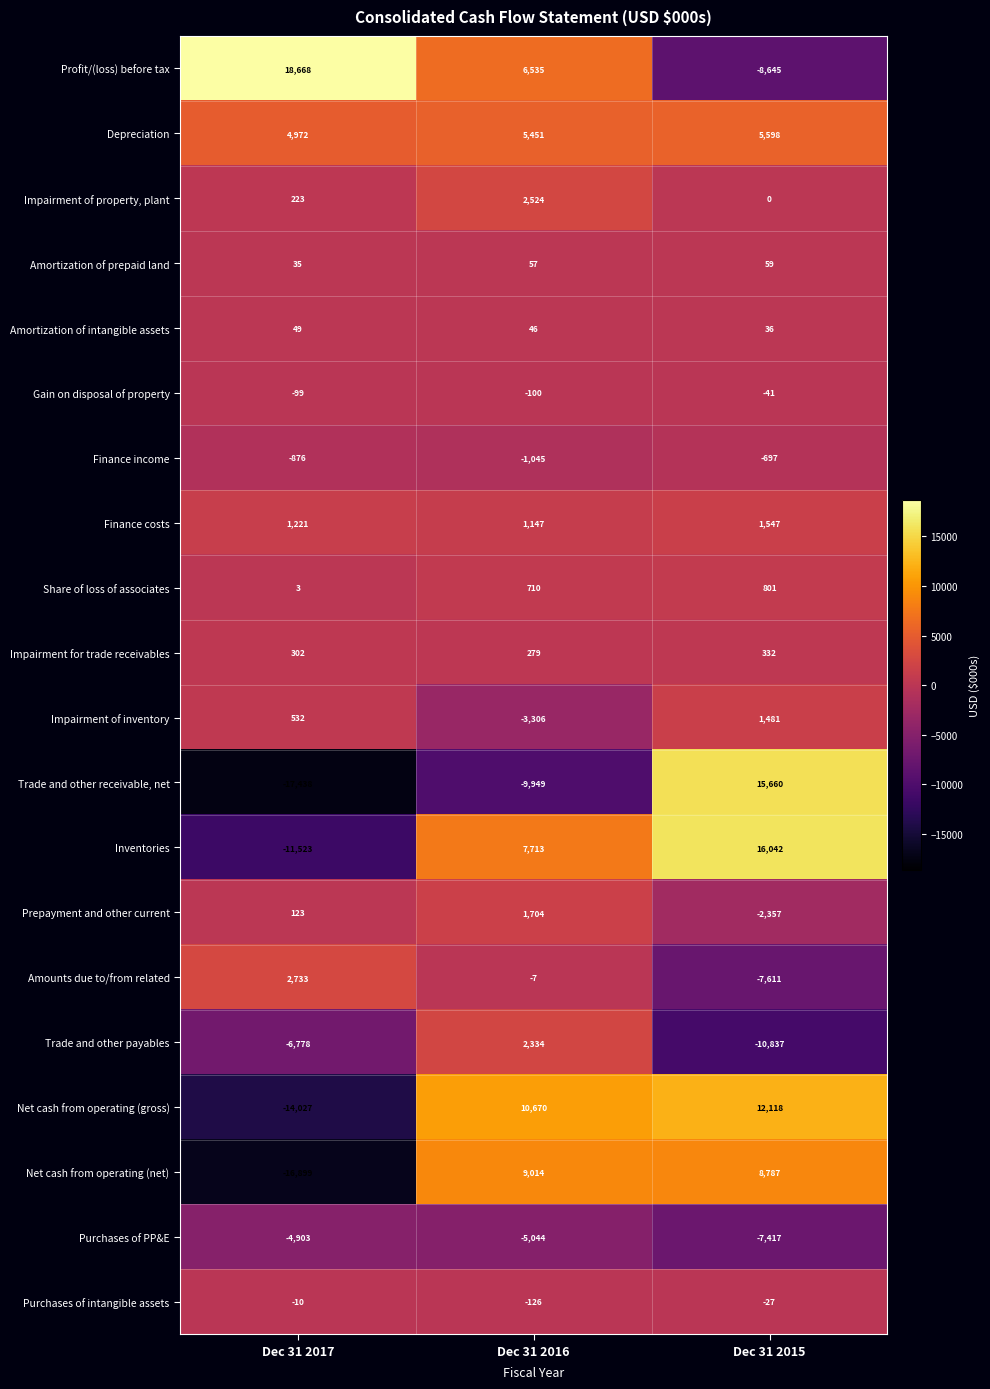

What is the difference between the maximum and minimum values in the Finance costs series?

400